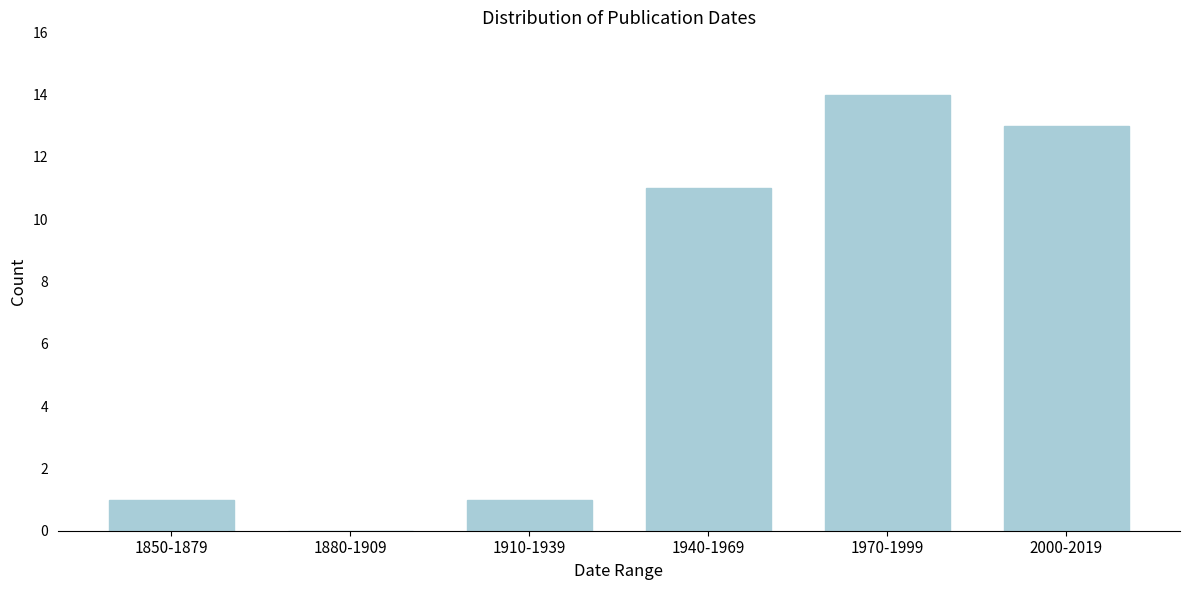

The value at 1880-1909 is 0. True or false?

True